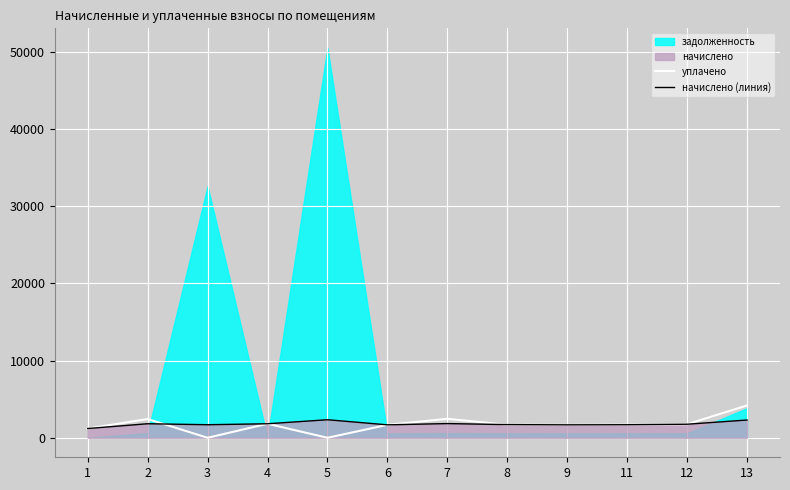

How many times do начислено (линия) and уплачено cross each other?

2